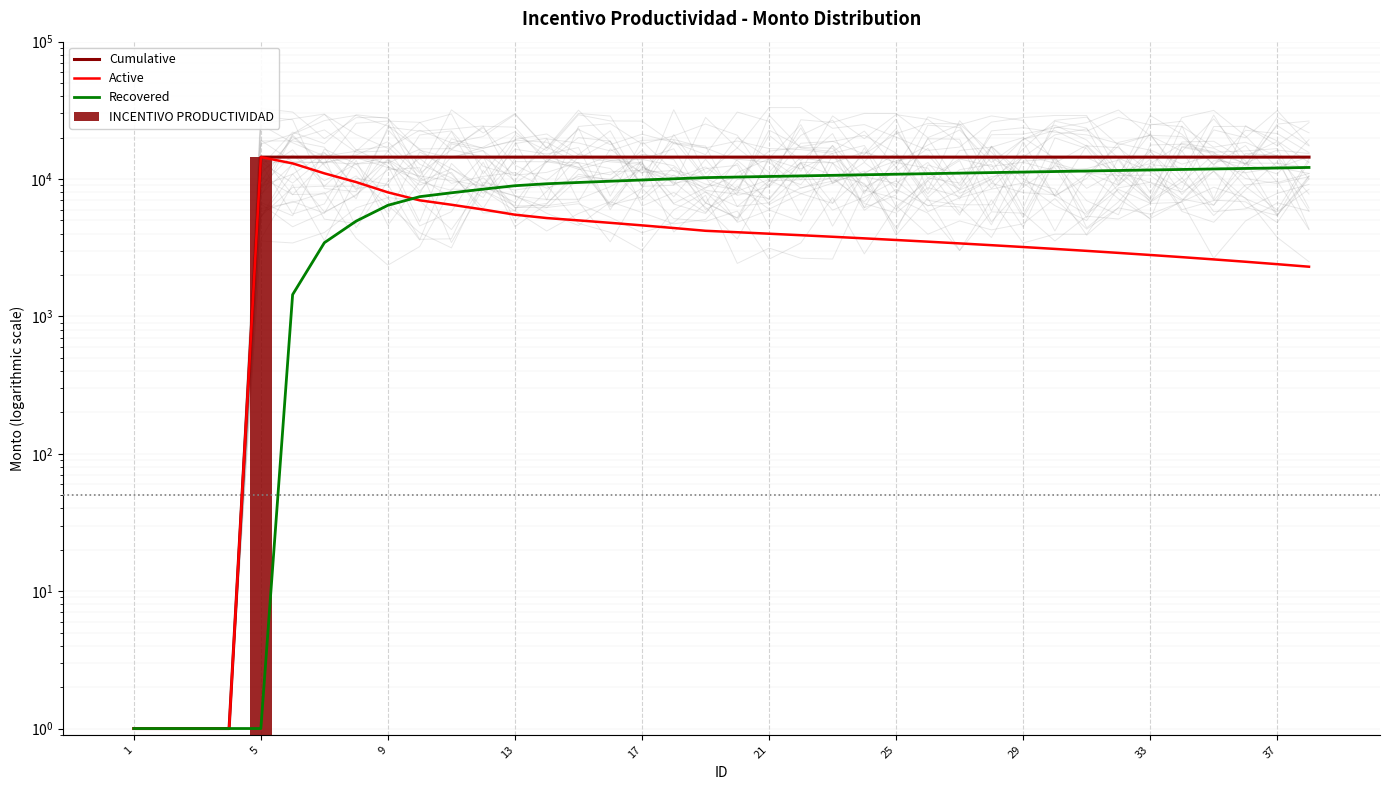

Are the bars grouped side by side (vs. stacked)?

Yes